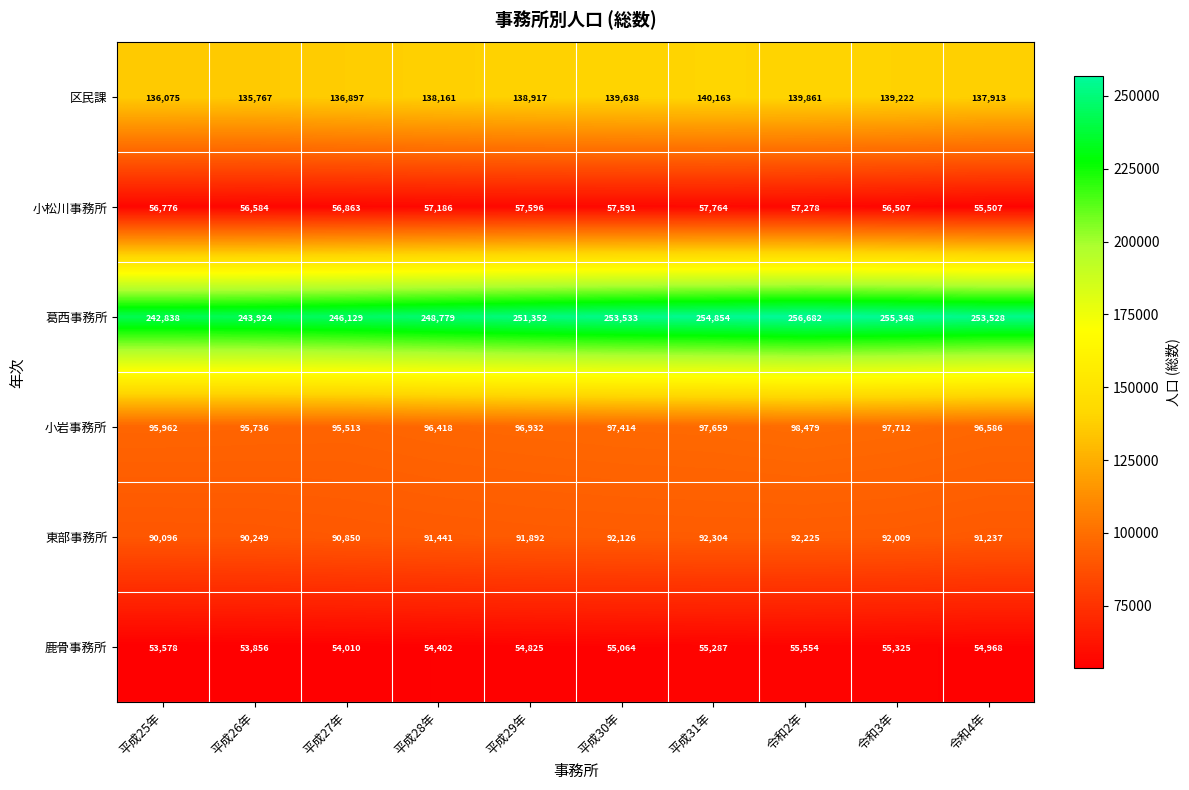

Between 平成25年 and 令和3年, which series saw the biggest shift?

葛西事務所